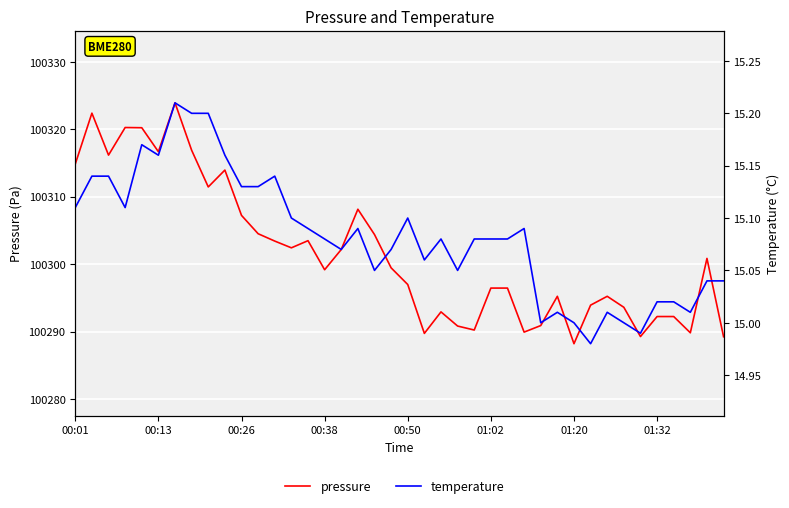

Reading left to right, list all the values displayed in this chart.

pressure: 100314.8	100322.4	100316.2	100320.2	100320.2	100316.7	100323.9	100316.9	100311.4	100313.9	100307.2	100304.5	100303.4	100302.4	100303.5	100299.2	100302.2	100308.1	100304.4	100299.4	100297.0	100289.7	100292.9	100290.8	100290.2	100296.4	100296.4	100289.9	100290.9	100295.2	100288.2	100293.9	100295.2	100293.6	100289.2	100292.2	100292.2	100289.8	100300.8	100289.2
temperature: 15.1	15.1	15.1	15.1	15.2	15.2	15.2	15.2	15.2	15.2	15.1	15.1	15.1	15.1	15.1	15.1	15.1	15.1	15.1	15.1	15.1	15.1	15.1	15.1	15.1	15.1	15.1	15.1	15.0	15.0	15.0	15.0	15.0	15.0	15.0	15.0	15.0	15.0	15.0	15.0